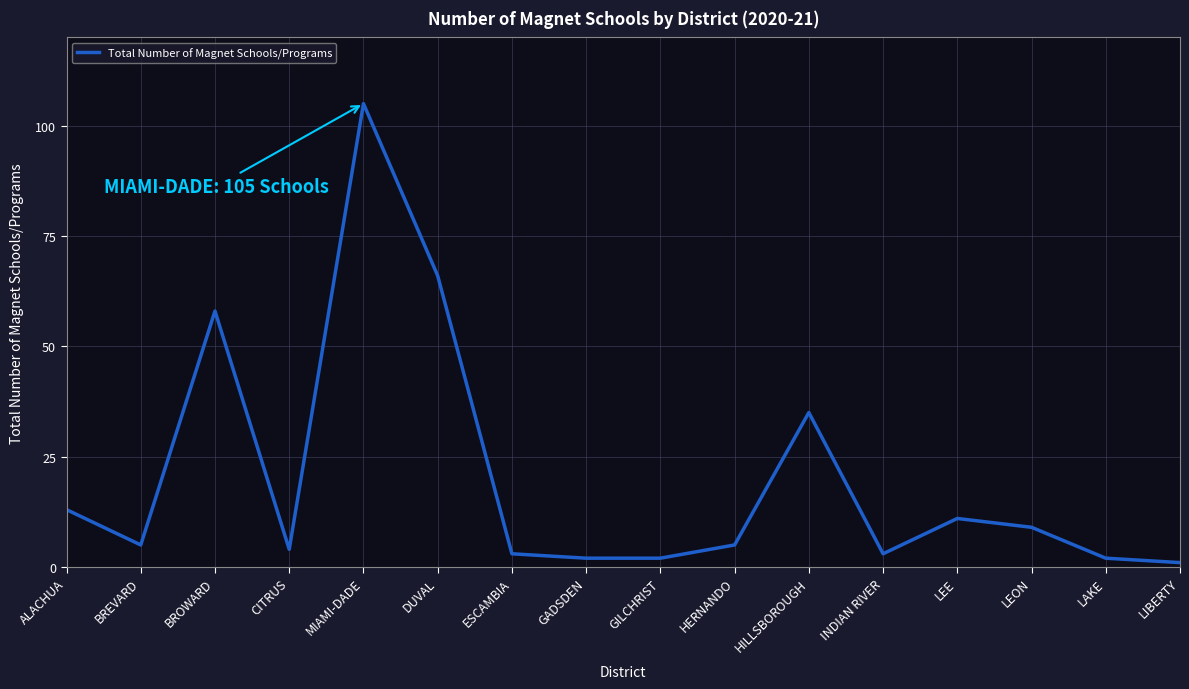

What is the change in value from BROWARD to CITRUS?

-54